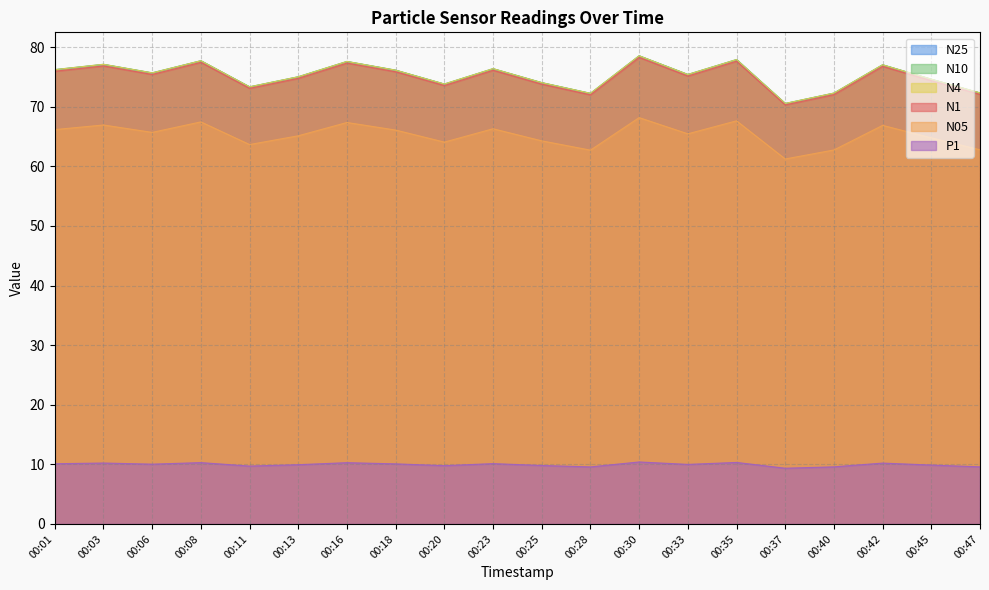

Which has a higher value, 00:06 or 00:03?

00:03